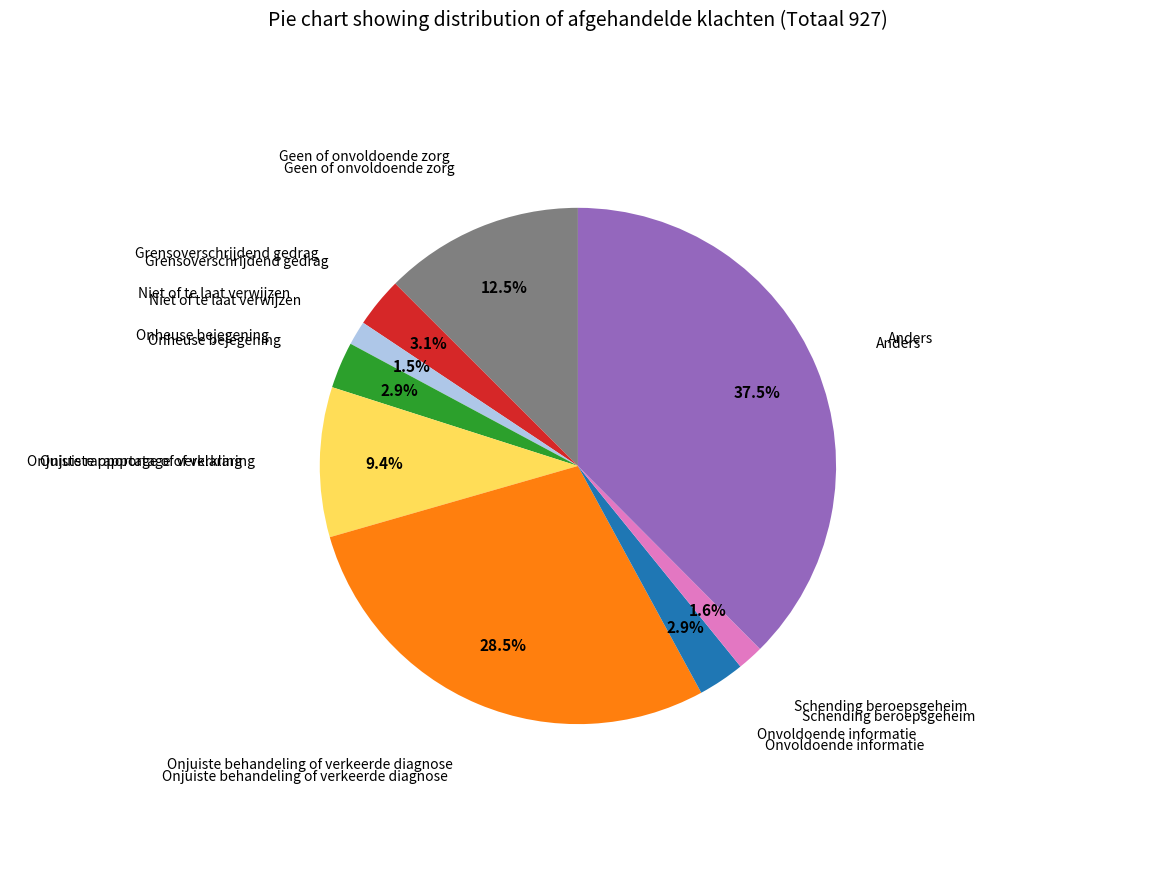

Does any single category account for the majority?

No